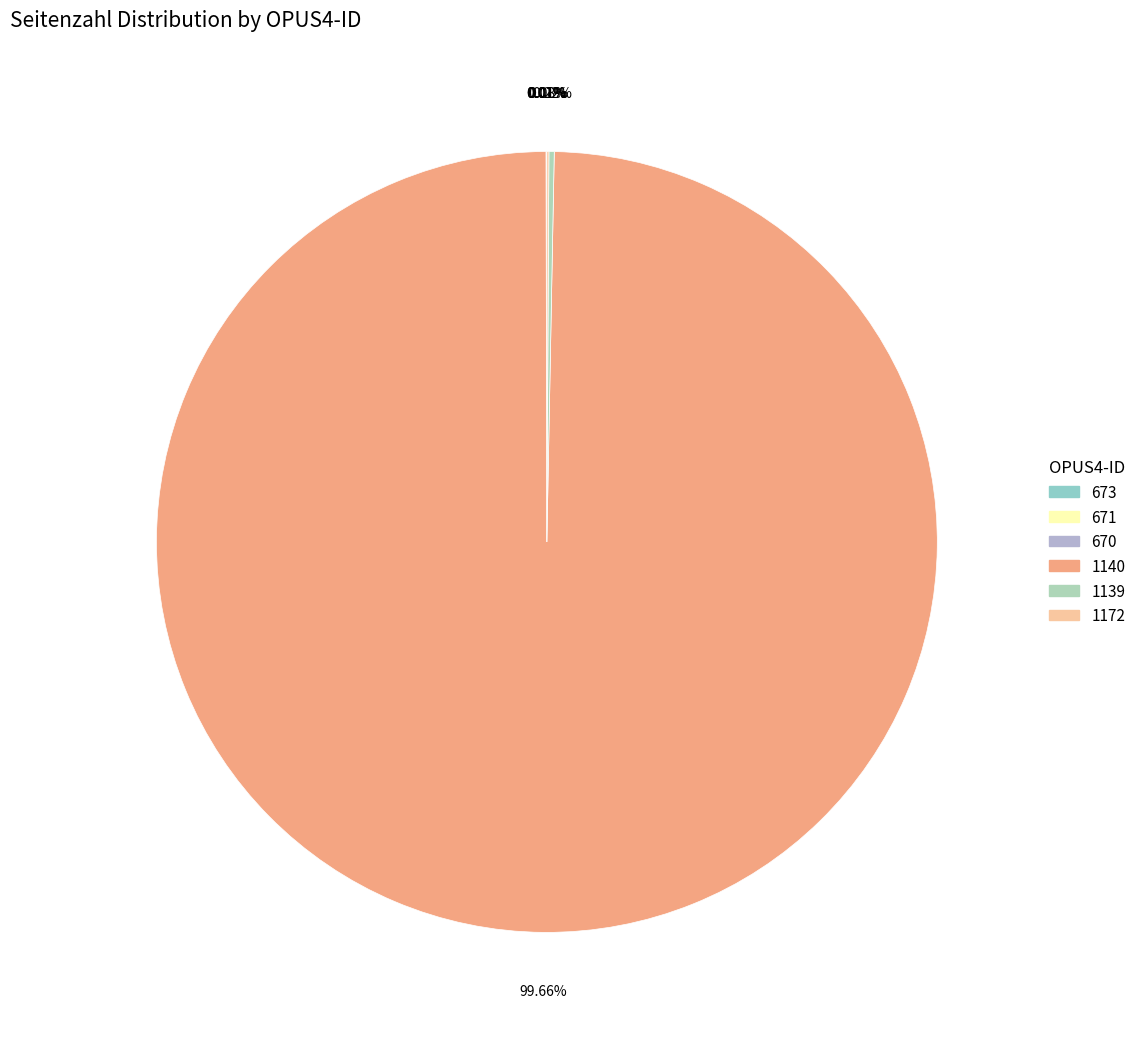

How many segments does this pie chart have?

6